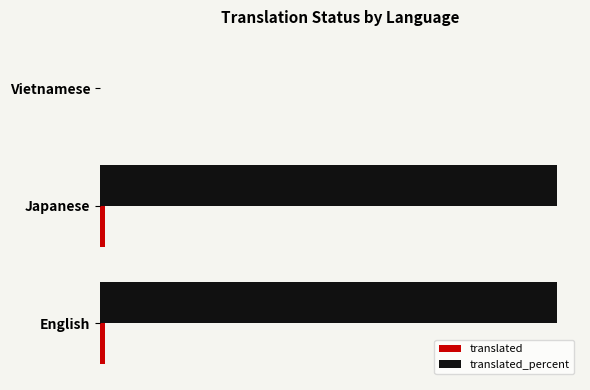

What are all the series names shown in the legend?

translated, translated_percent